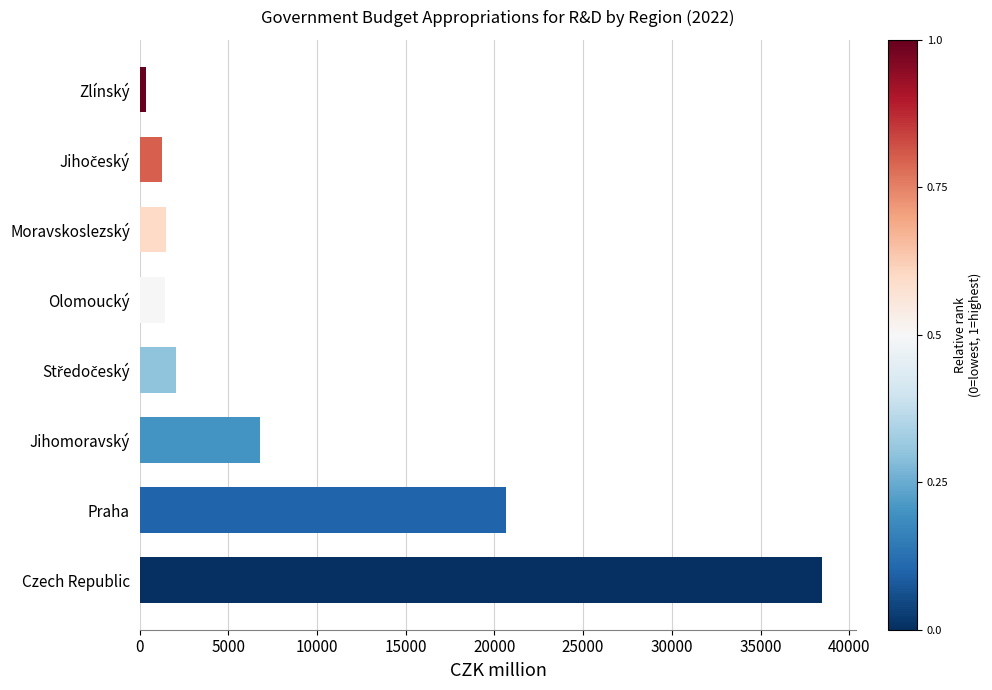

How many bars are there in total?

8